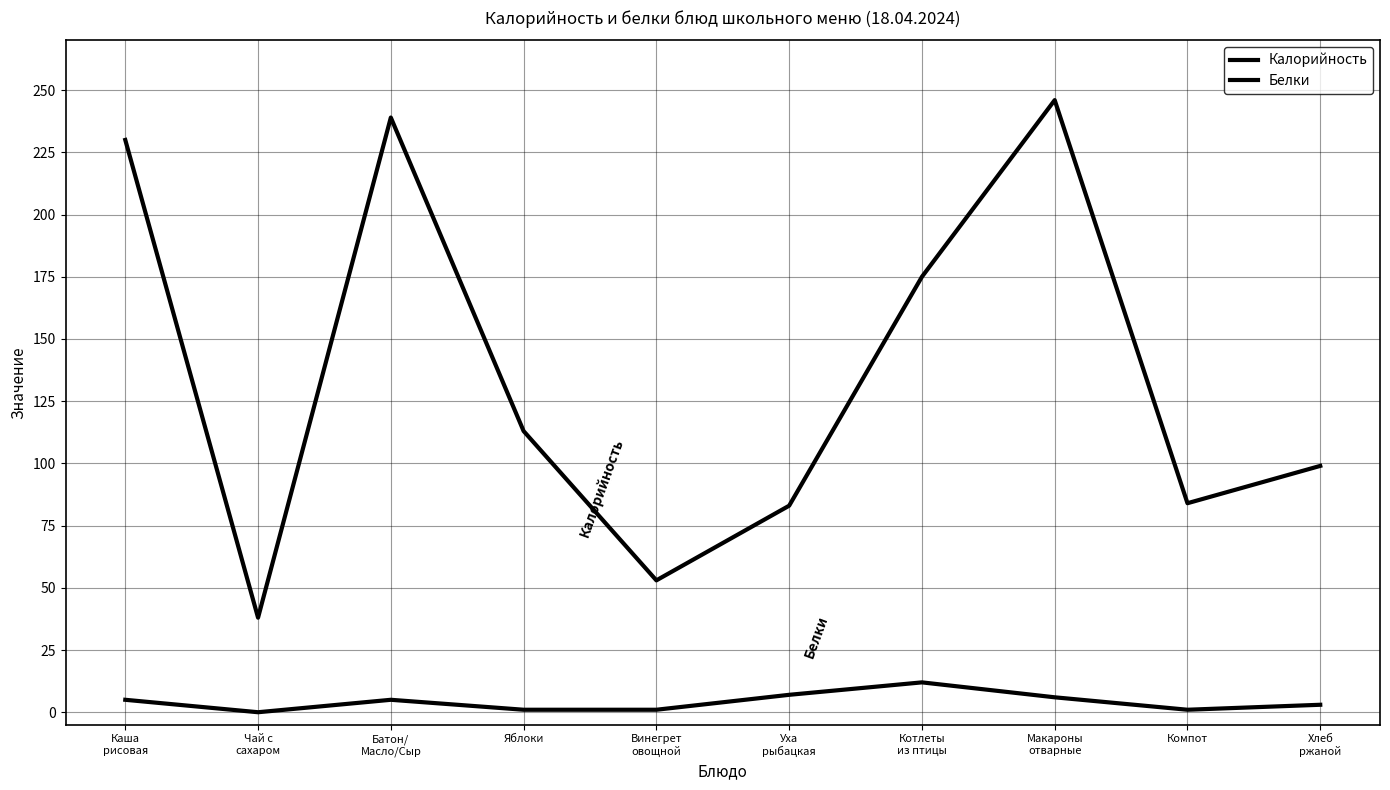

What is the difference between the highest and lowest values at Каша
рисовая?

225